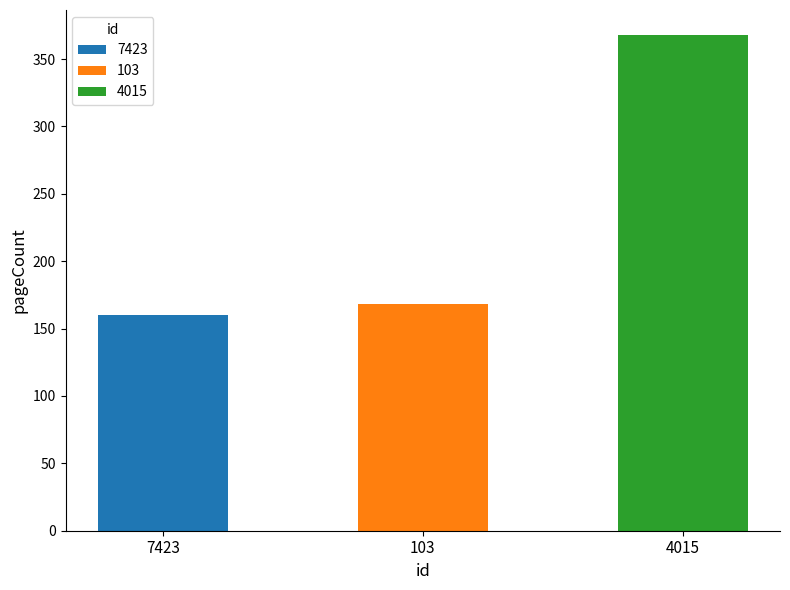

What is the change in value from 7423 to 4015?

+208